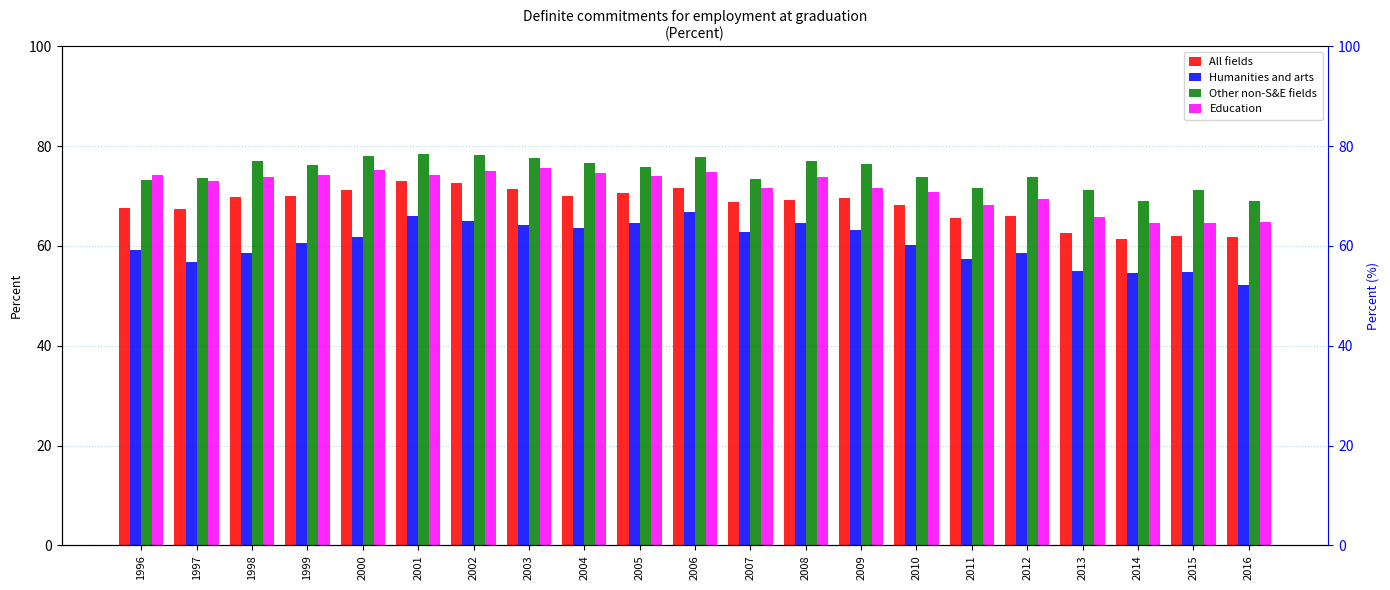

Is the value of Other non-S&E fields at 1998 greater than the value of Humanities and arts at 2015?

Yes